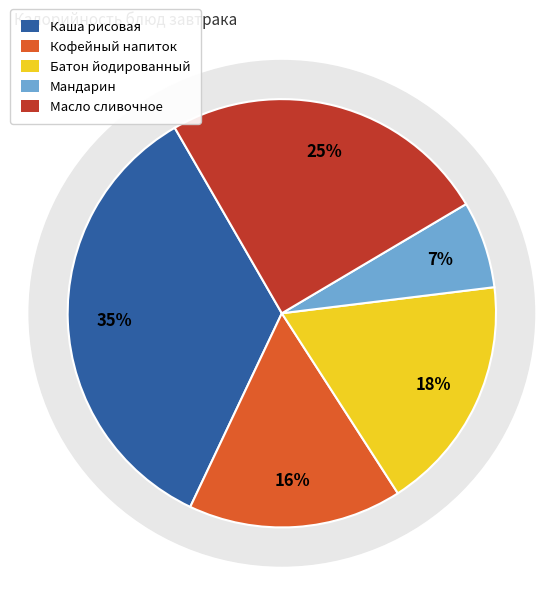

To the nearest percent, what is the difference between the Мандарин and Батон йодированный slice percentages?

11%